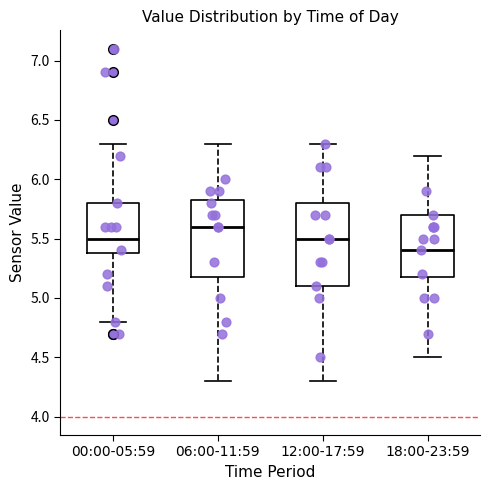

Which box's median line is the highest?

06:00-11:59